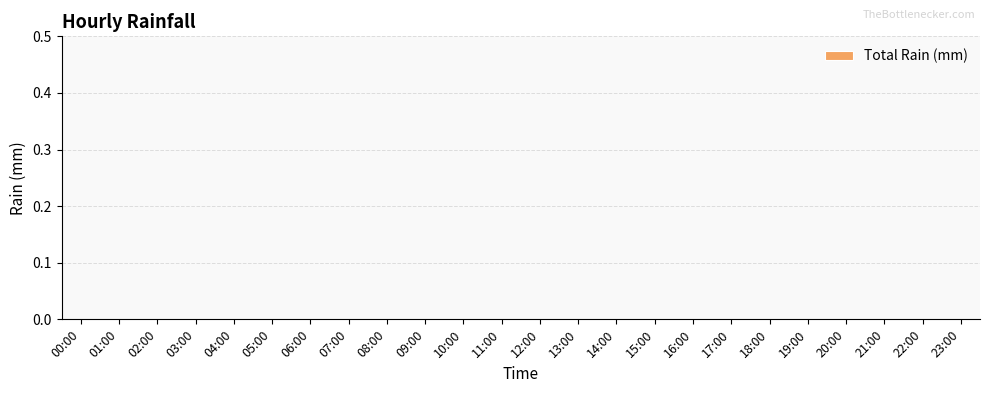

Is it true that the value at 07:00 is 1.9?

False